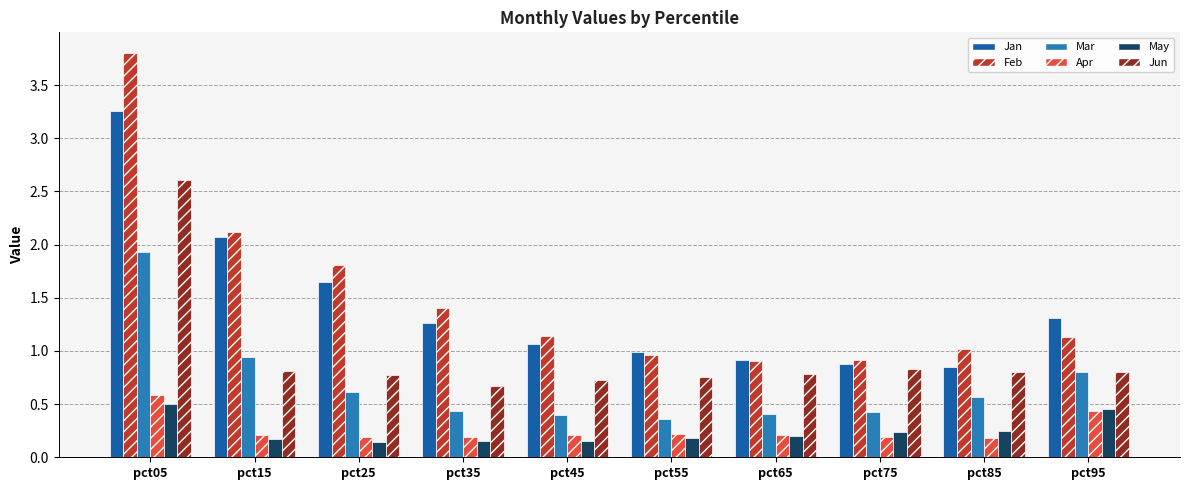

The value of May at pct55 is 0.2. True or false?

True